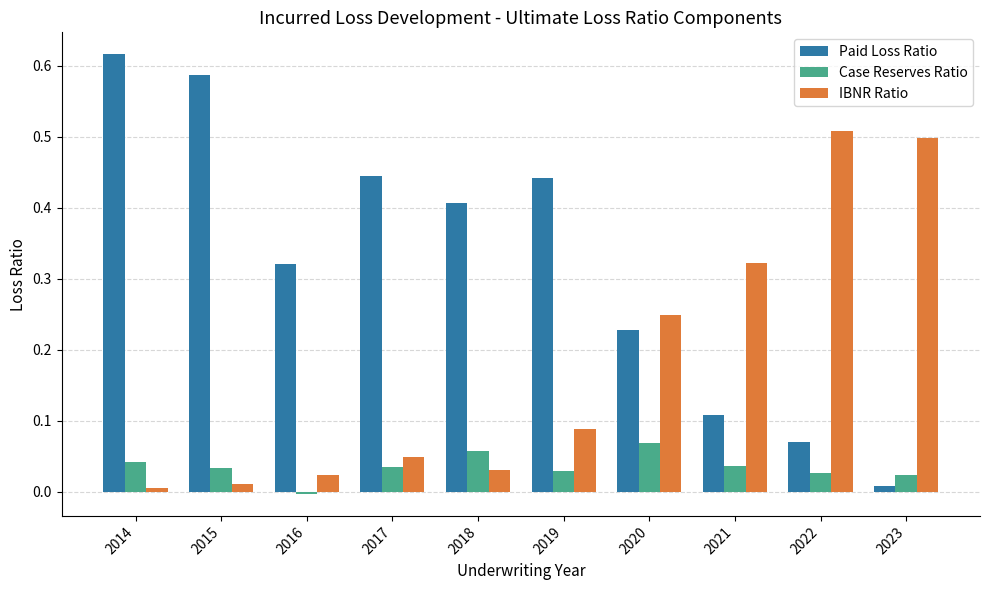

How many data points does each series have?

10